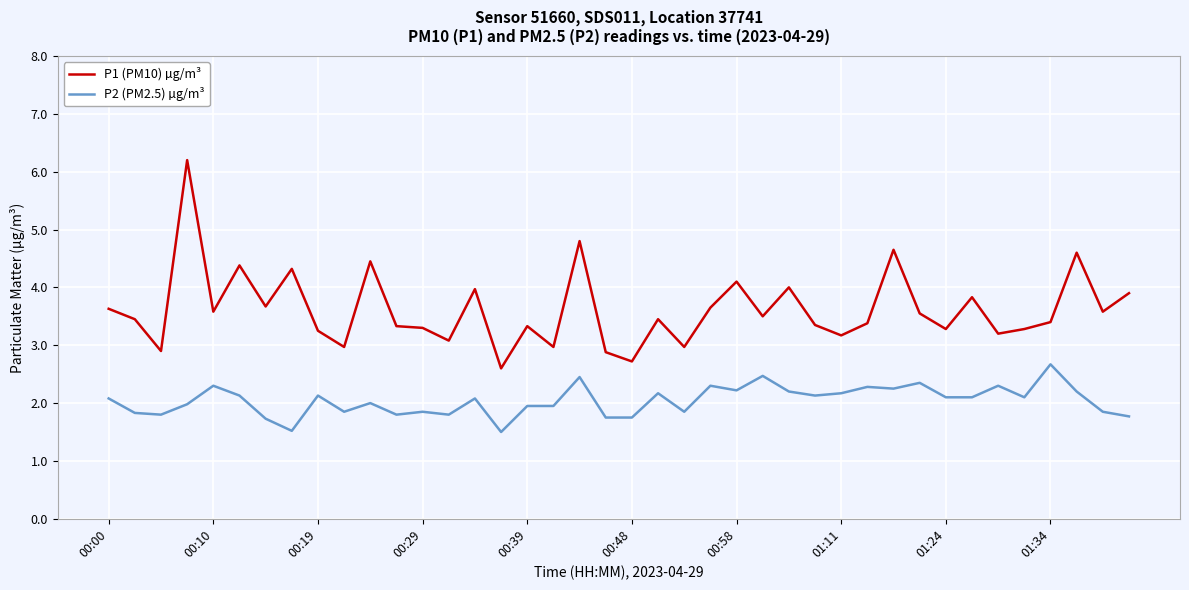

Is this an area chart (filled region under the line)?

No